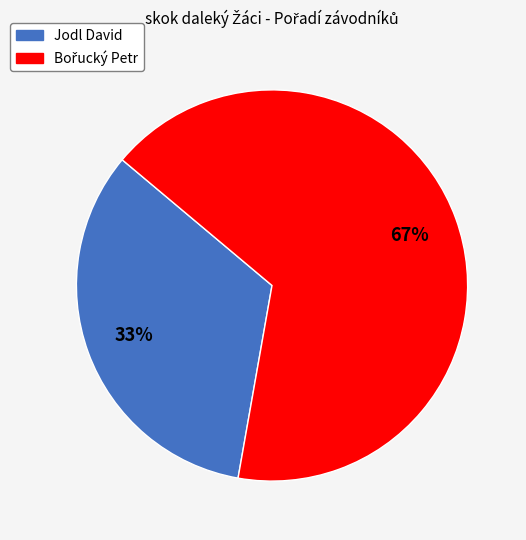

Count the number of slices in the pie.

2